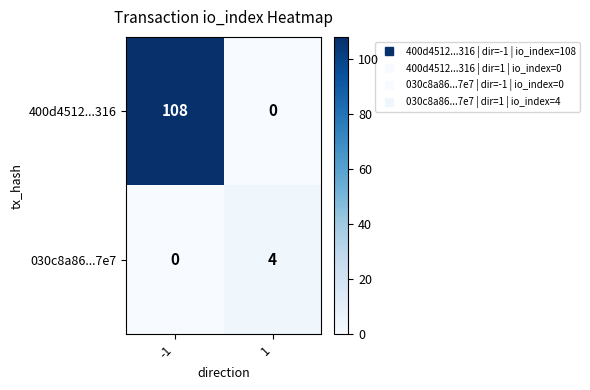

True or false: 400d4512...316 has a value of 47 at -1.

False